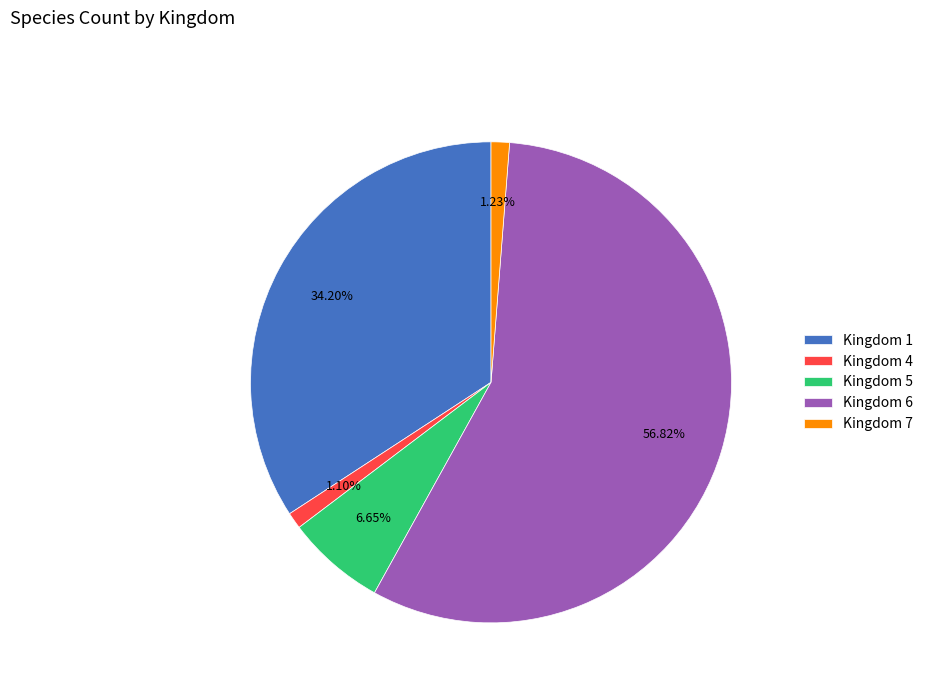

What is the ratio of the value at Kingdom 5 to the value at Kingdom 7?

5.4